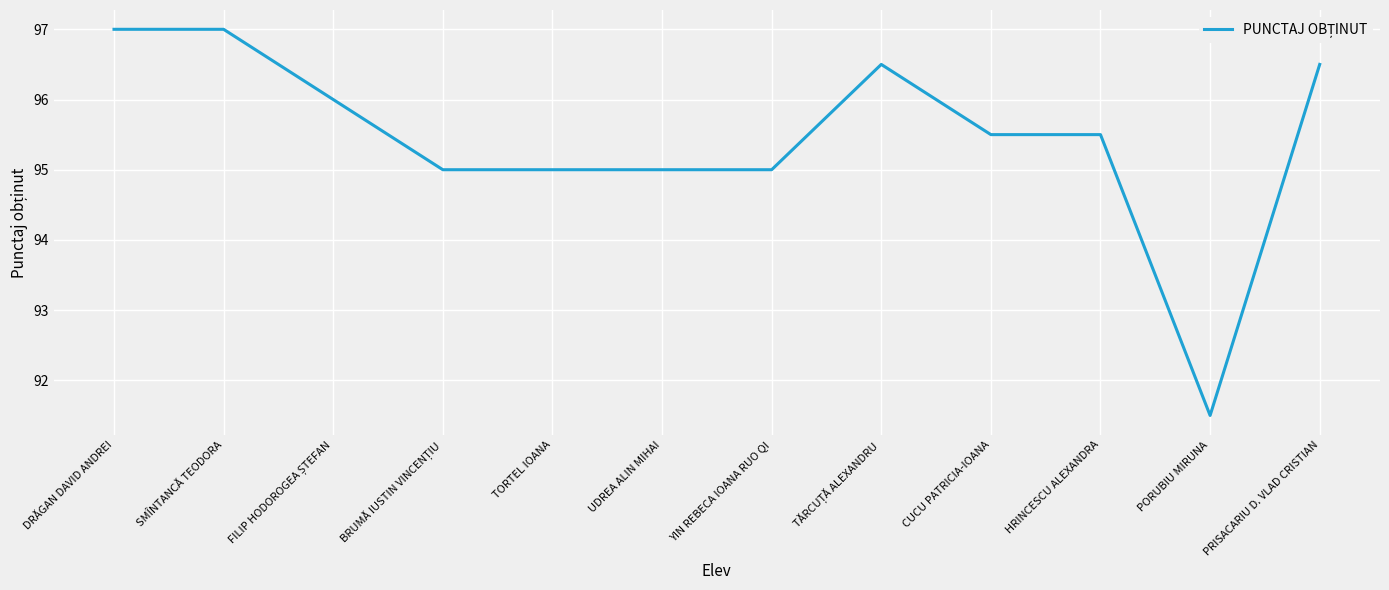

What is the difference between the maximum and minimum values?

5.5